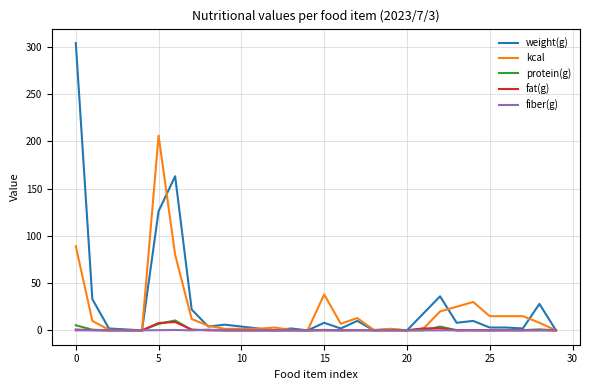

What is the maximum value for weight(g)?

304.0